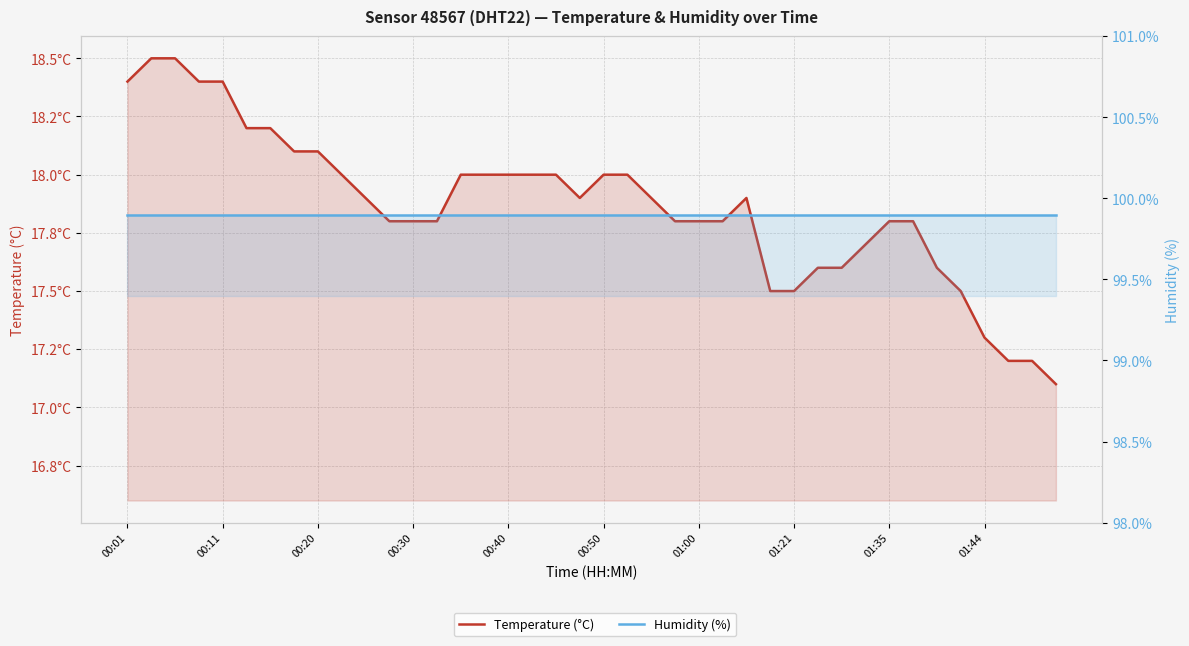

Rank the series at 34 from highest to lowest value.

Humidity (%), Temperature (°C)